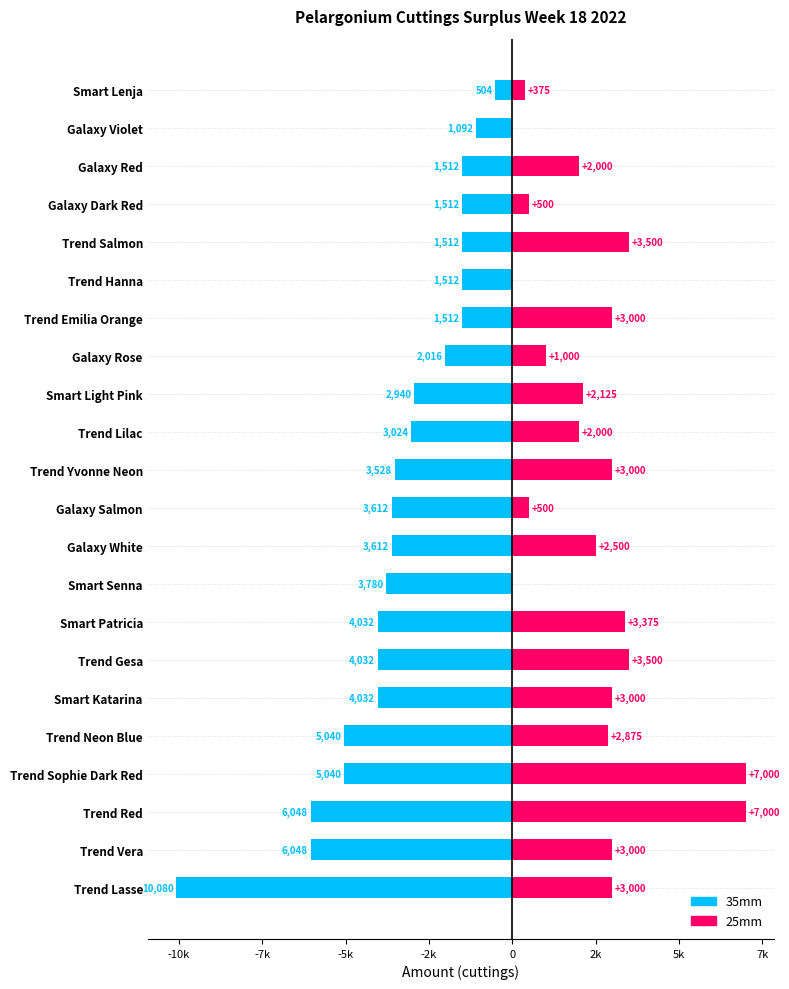

How many groups of bars are there?

22